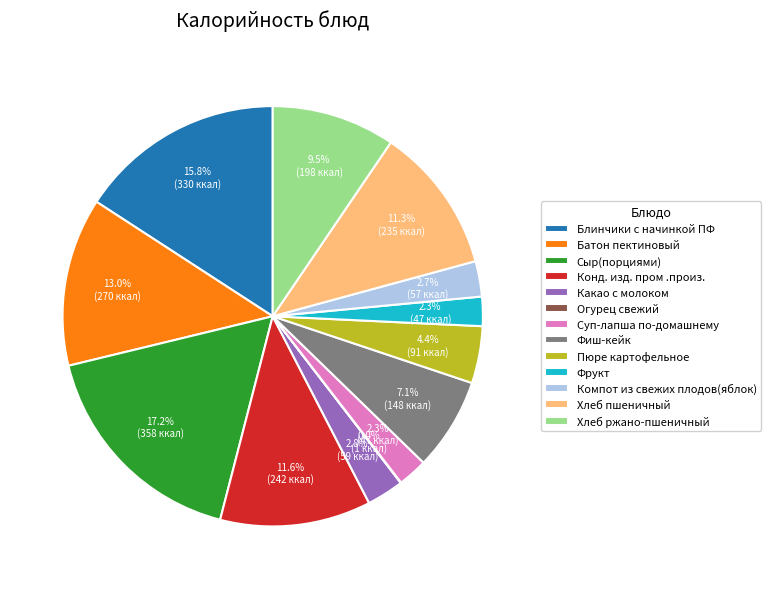

Which slice is the largest?

Сыр(порциями)